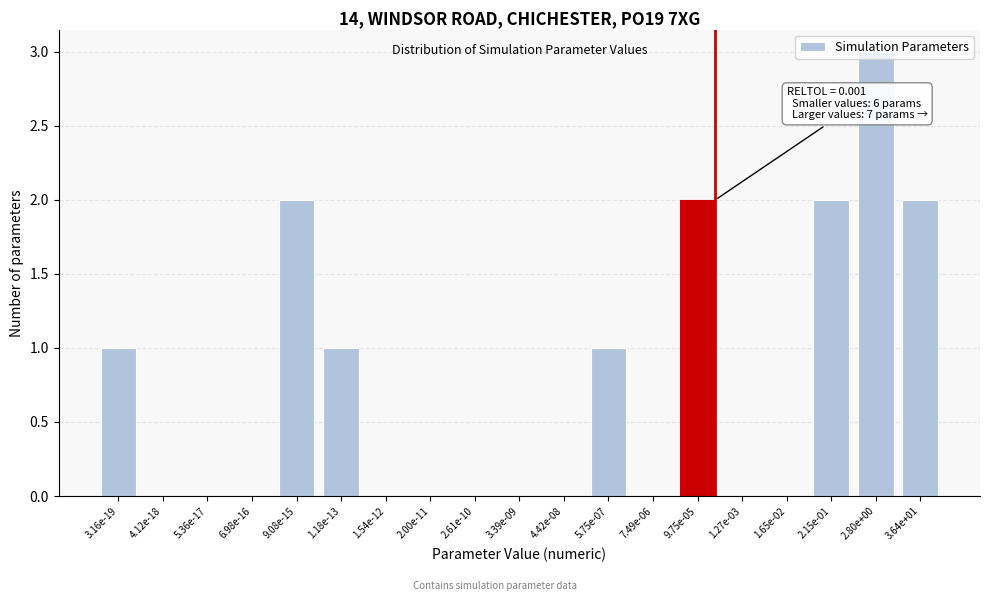

Between 7.49e-06 and 5.75e-07, which is larger?

5.75e-07